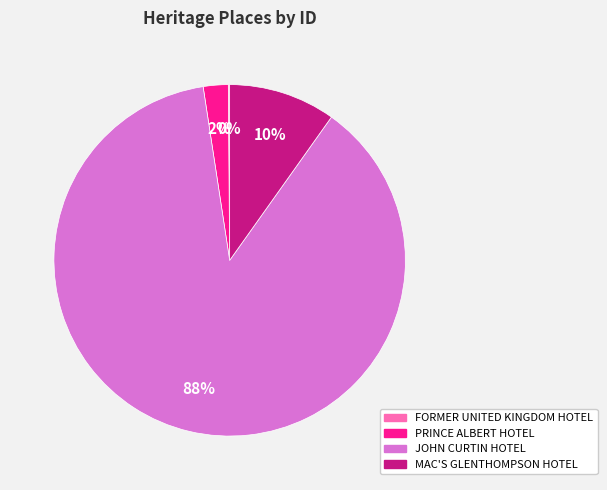

What is the largest slice in the pie chart?

JOHN CURTIN HOTEL